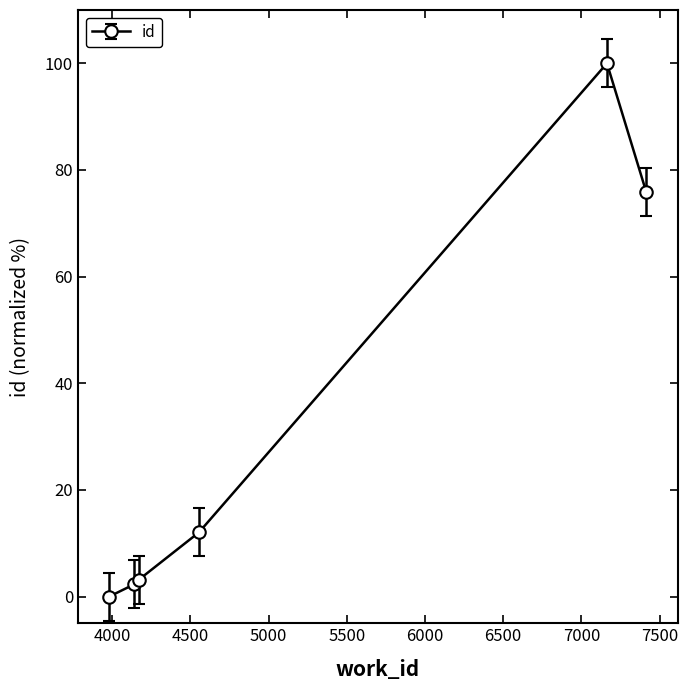

What is the average value?

32.2